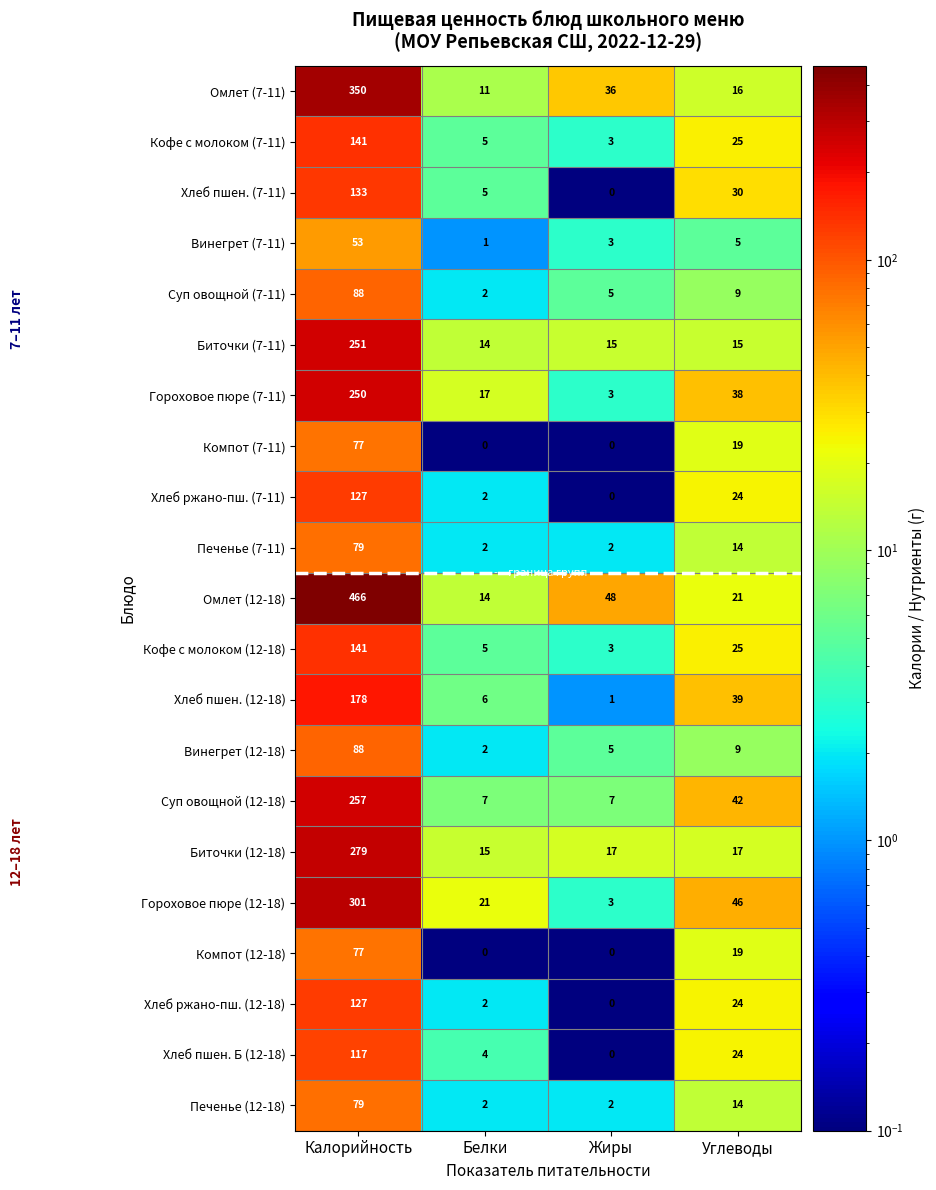

Rank the categories by Хлеб ржано-пш. (7-11) value from lowest to highest.

Жиры, Белки, Углеводы, Калорийность